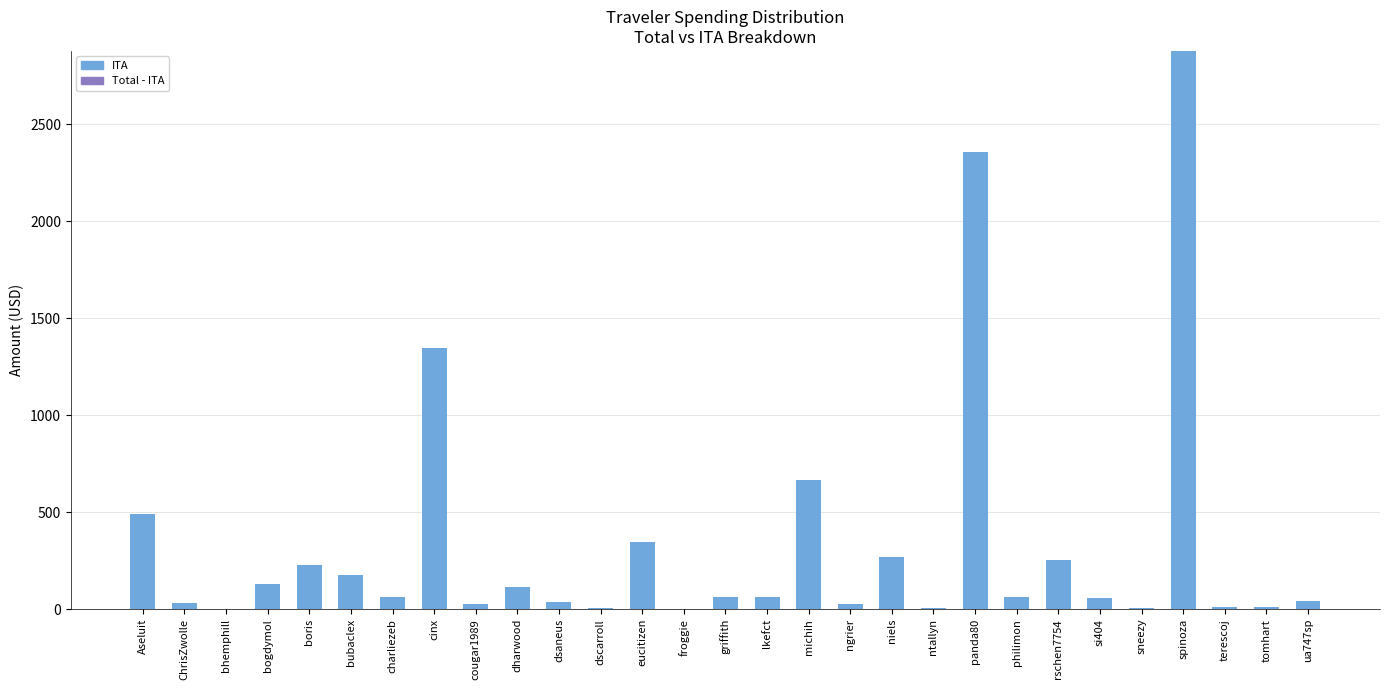

What is the change in value from griffith to michih?

+605.4